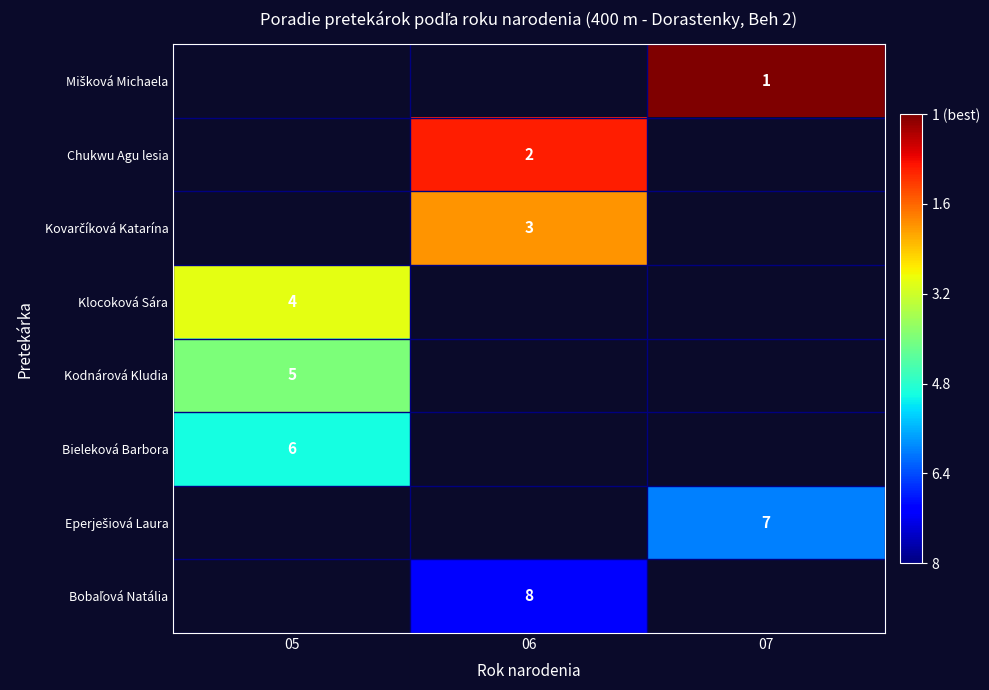

The Klocoková Sára series shows 4 at 05. True or false?

True